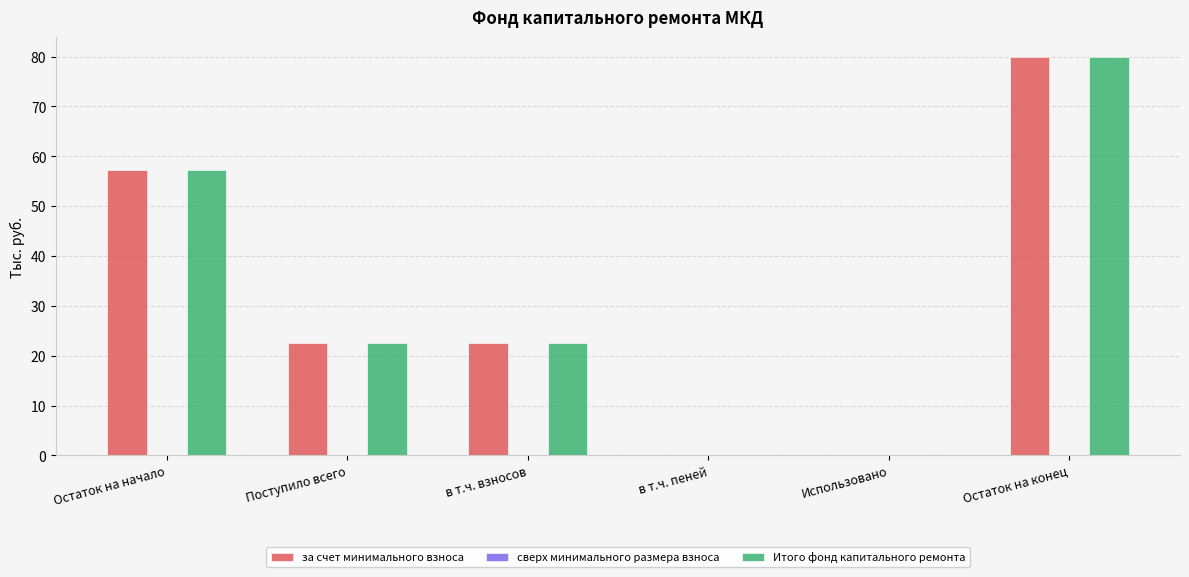

Read the за счет минимального взноса value at Остаток на начало.

57.4